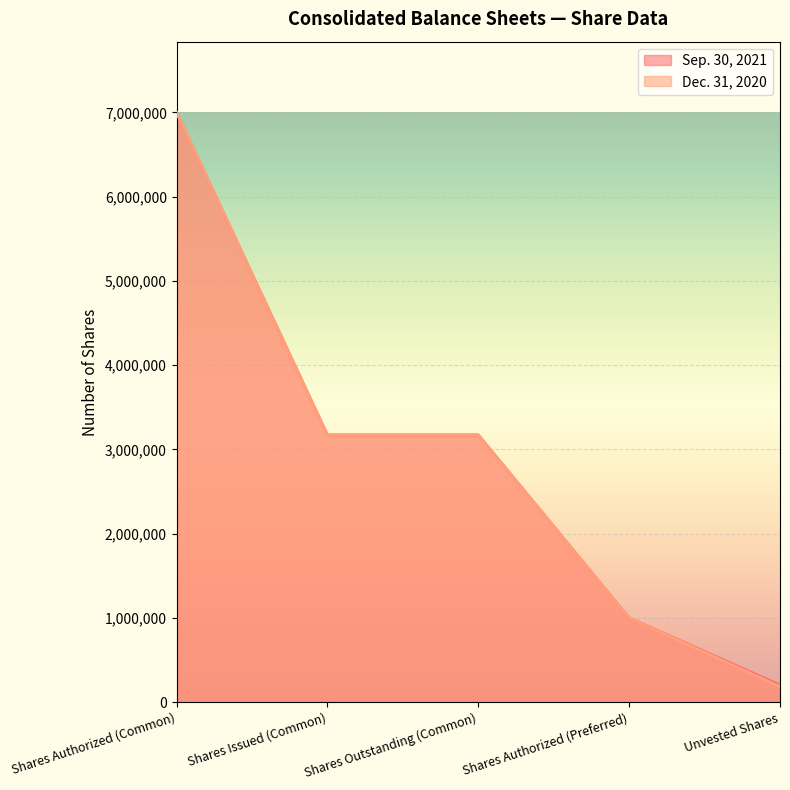

What is the difference between the second highest and minimum values in the Sep. 30, 2021 series?

2969622